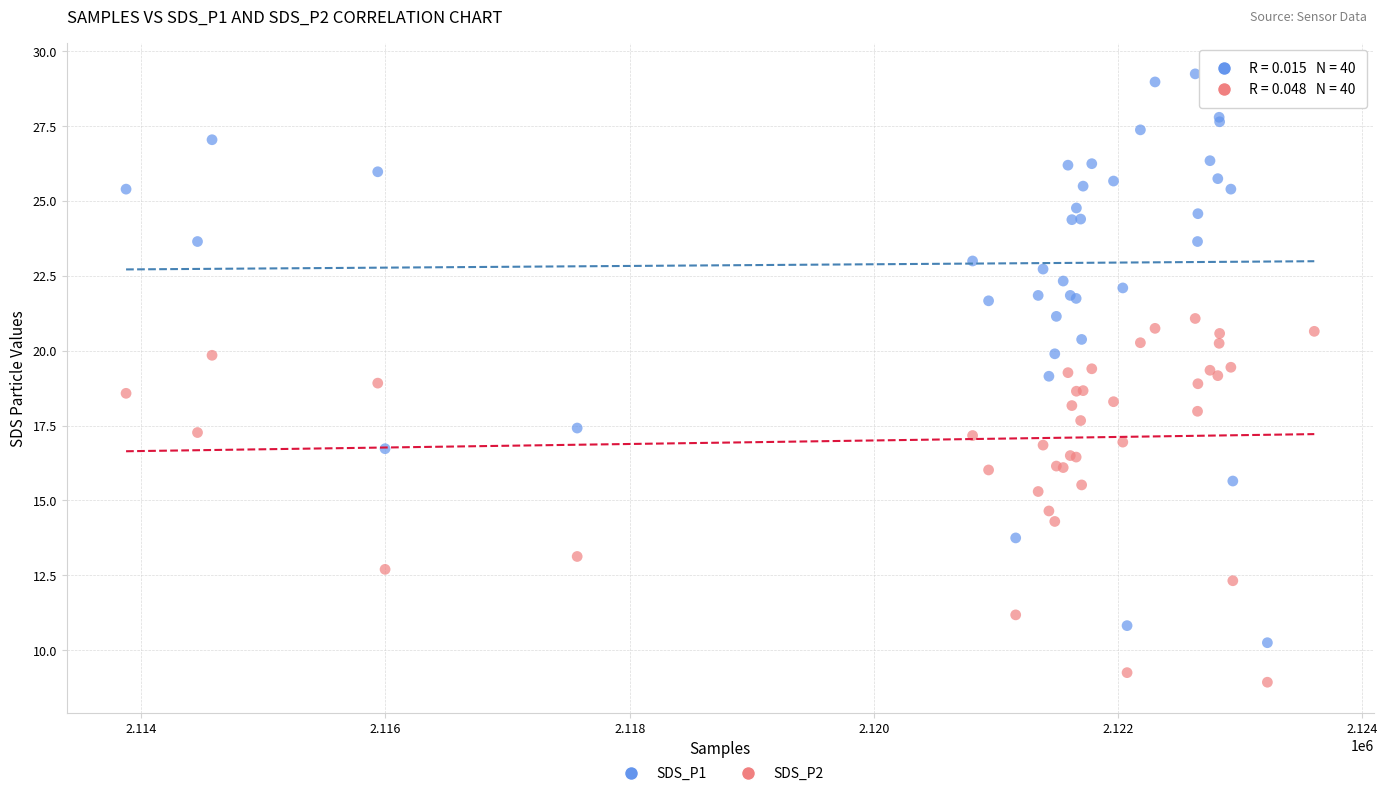

Which series has the widest spread of Y values?

SDS_P1